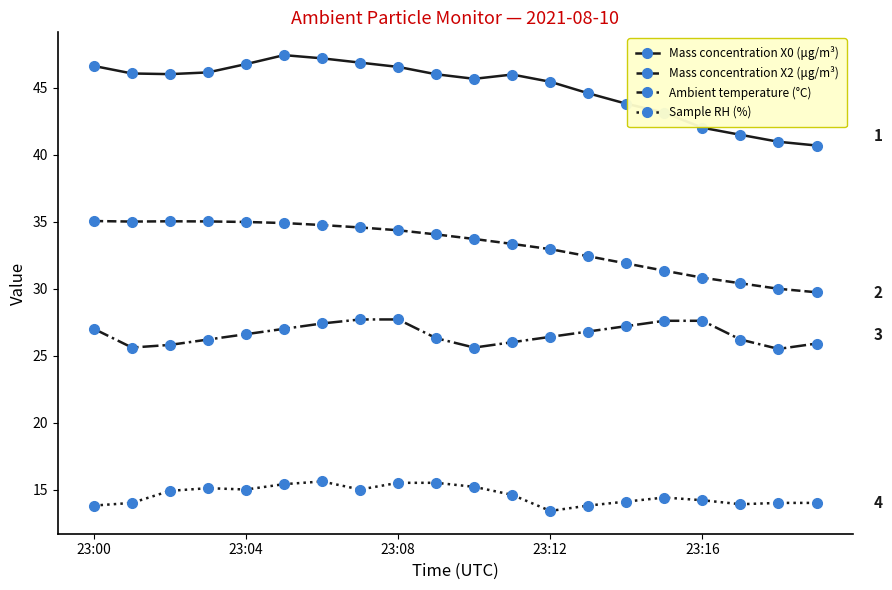

Which series has the widest spread of values?

Mass concentration X0 (μg/m³)